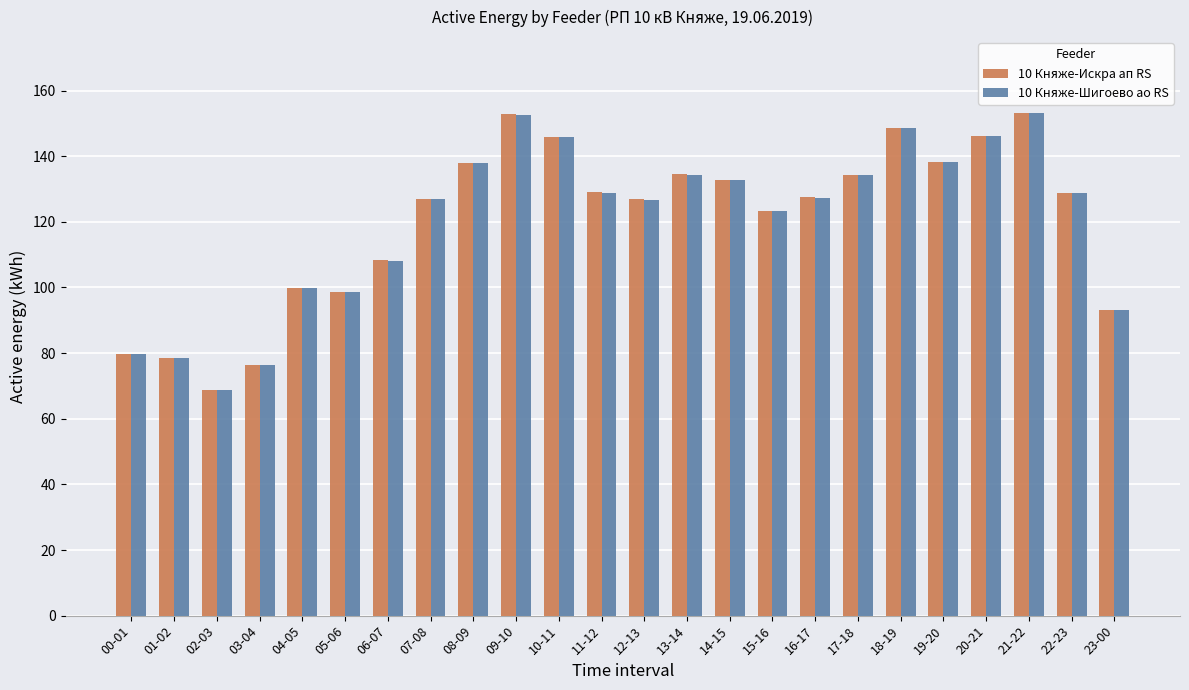

Where is 10 Княже-Искра ап RS nearest to the value 111?

06-07